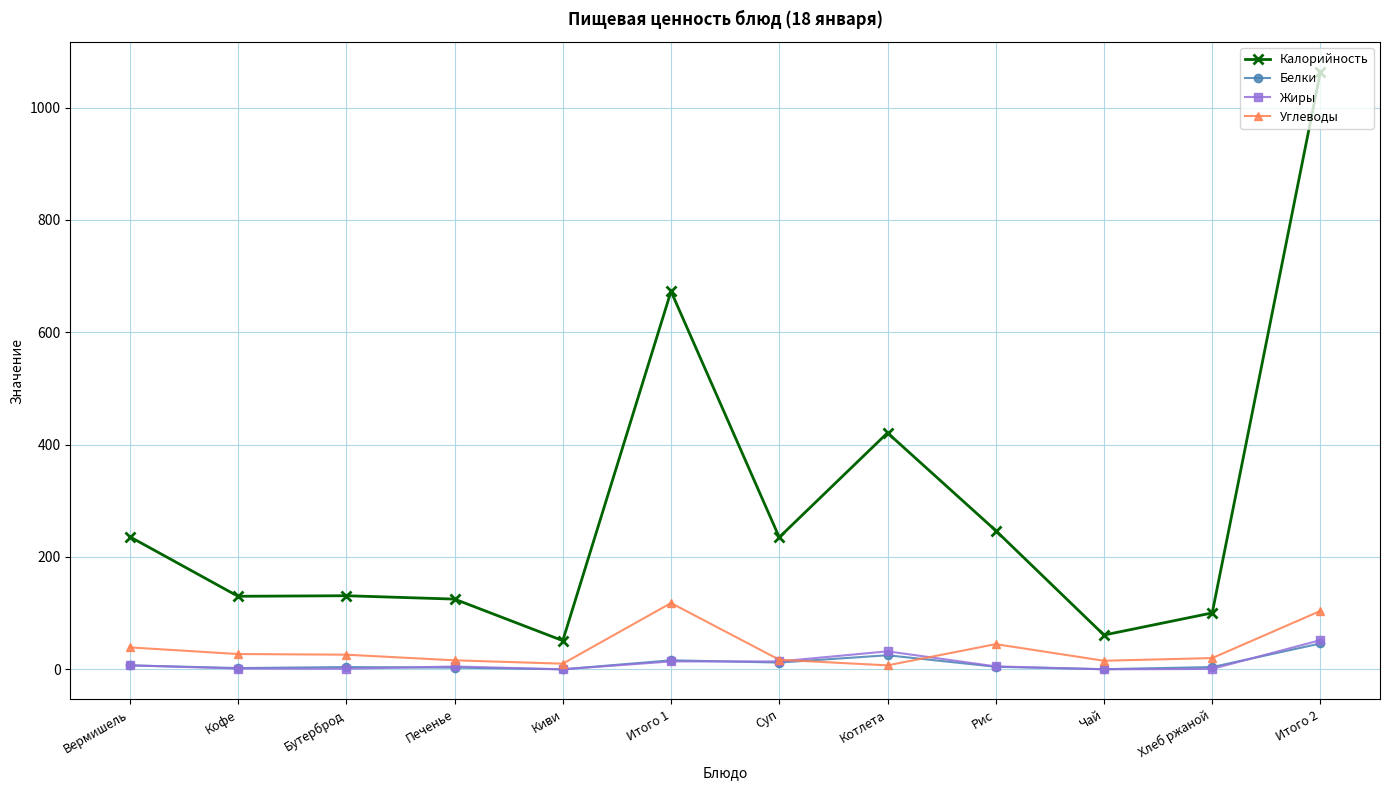

Which series has the largest total across all categories?

Калорийность